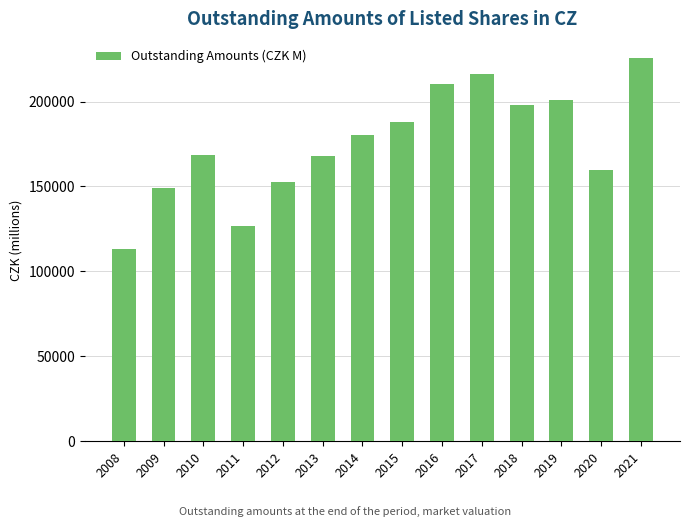

What is the difference between the maximum and minimum values?

112713.0